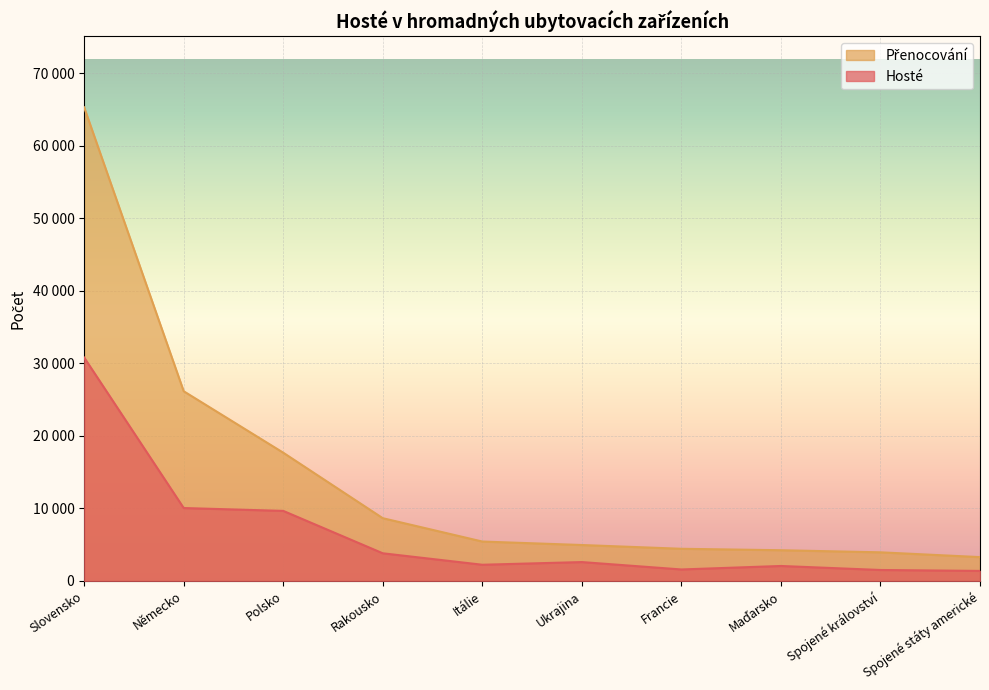

What are all the series names shown in the legend?

Hosté, Přenocování